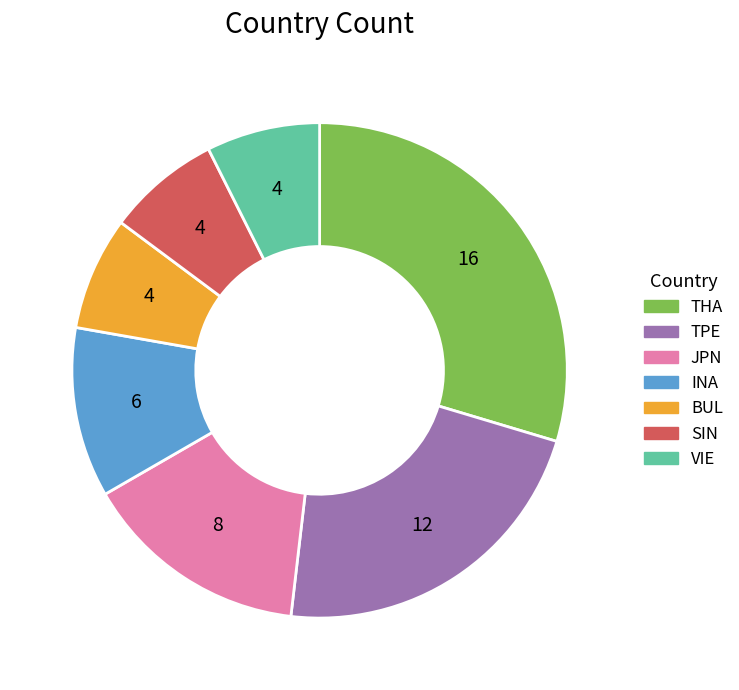

Is the sum of TPE and JPN greater than half?

No